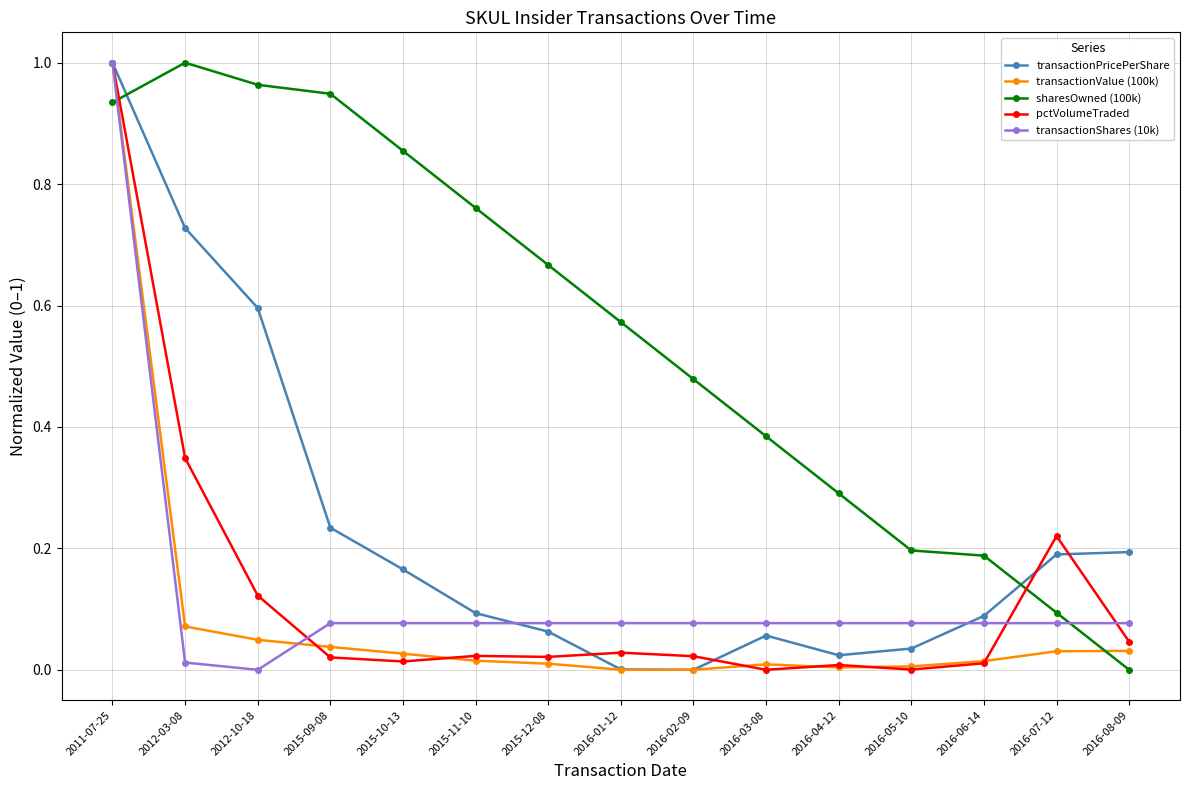

At how many categories does at least one series exceed 0?

15